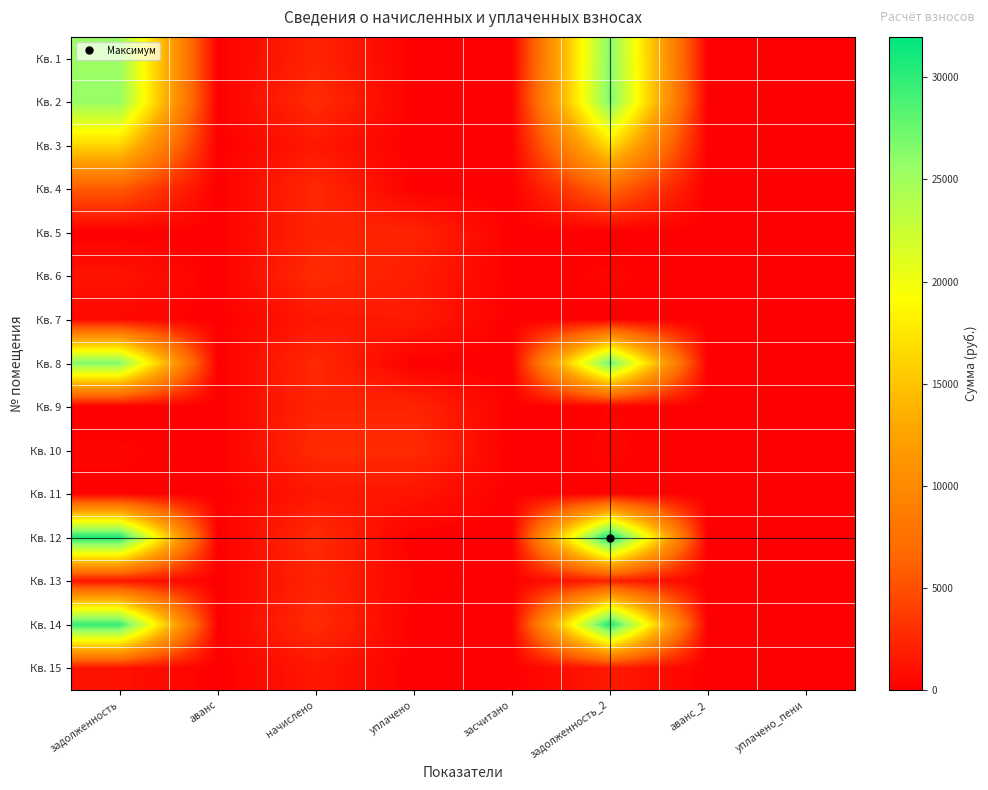

Which category has the highest value across all series?

задолженность_2